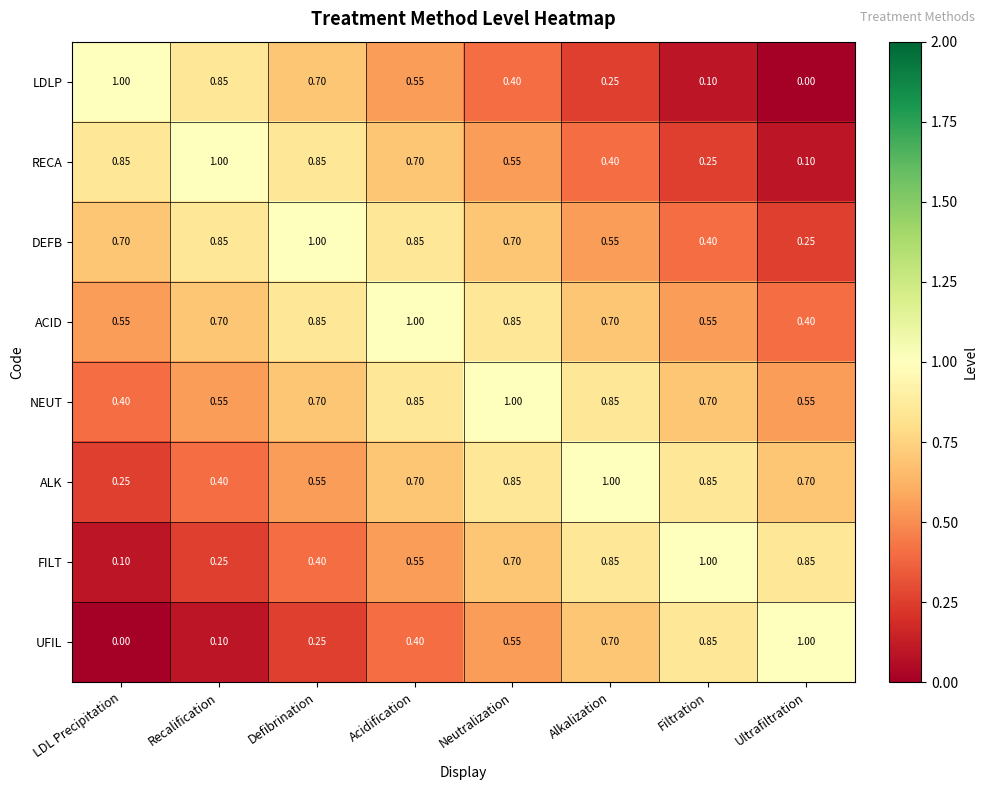

At how many categories does at least one series exceed 0?

8